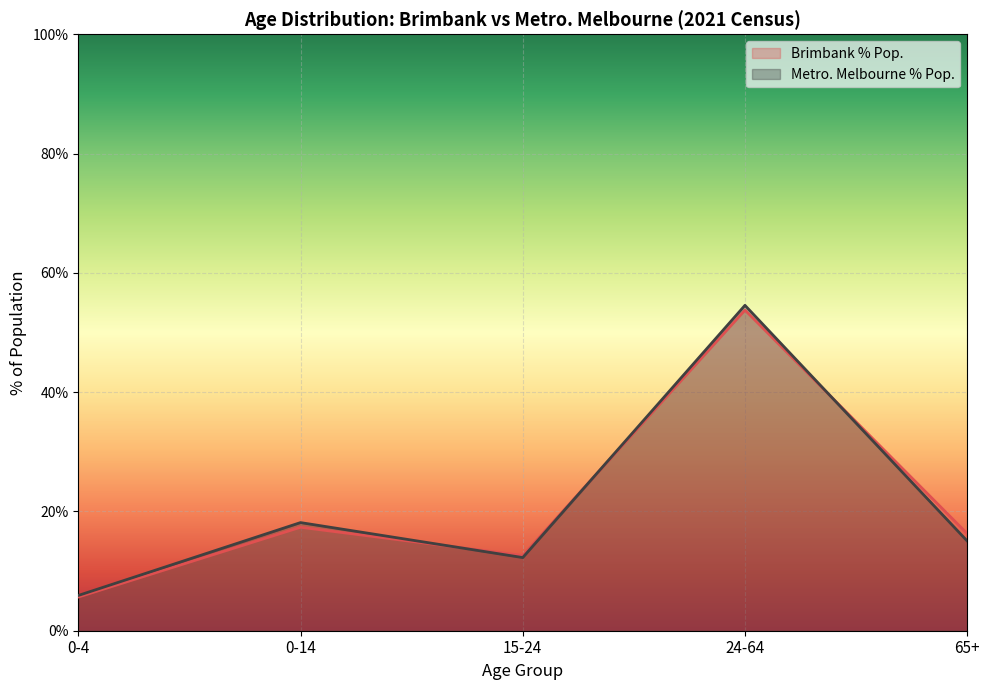

Count the number of categories in the chart.

5